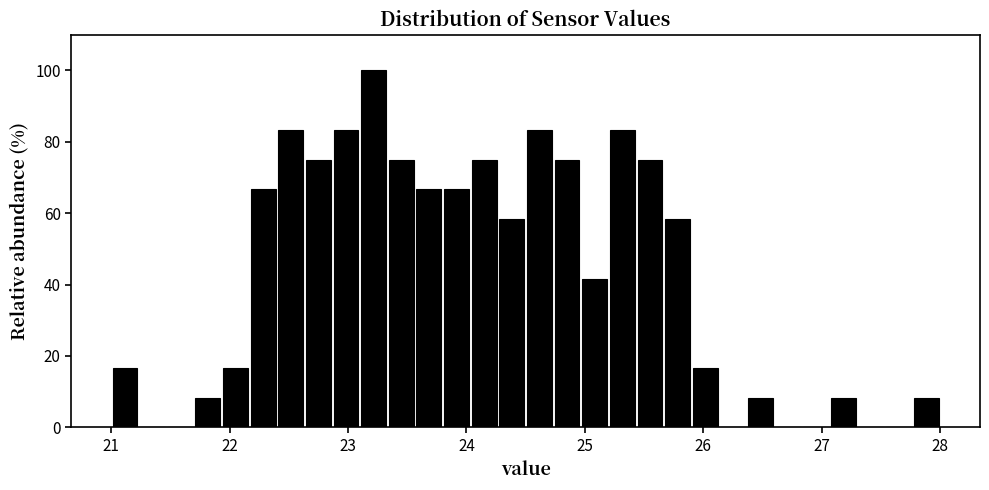

Around what value on the x-axis is the tallest bar? Give the approximate position of its centre, as read against the axis.

23.2